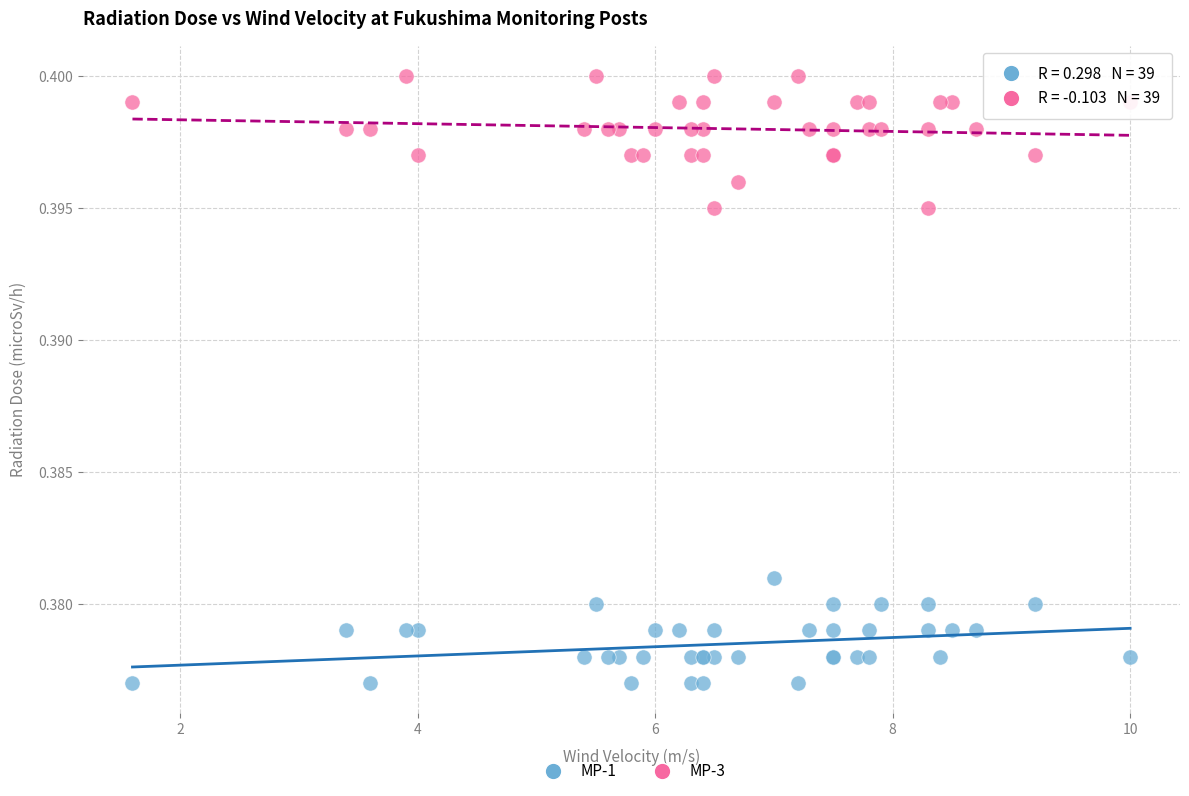

Which series reaches the maximum Y coordinate?

MP-3